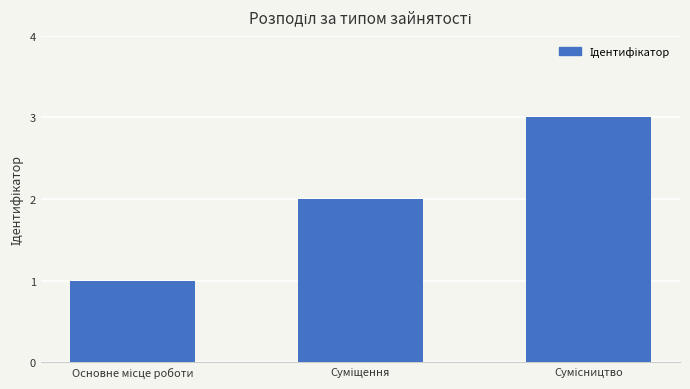

What is the minimum value shown in the chart?

1